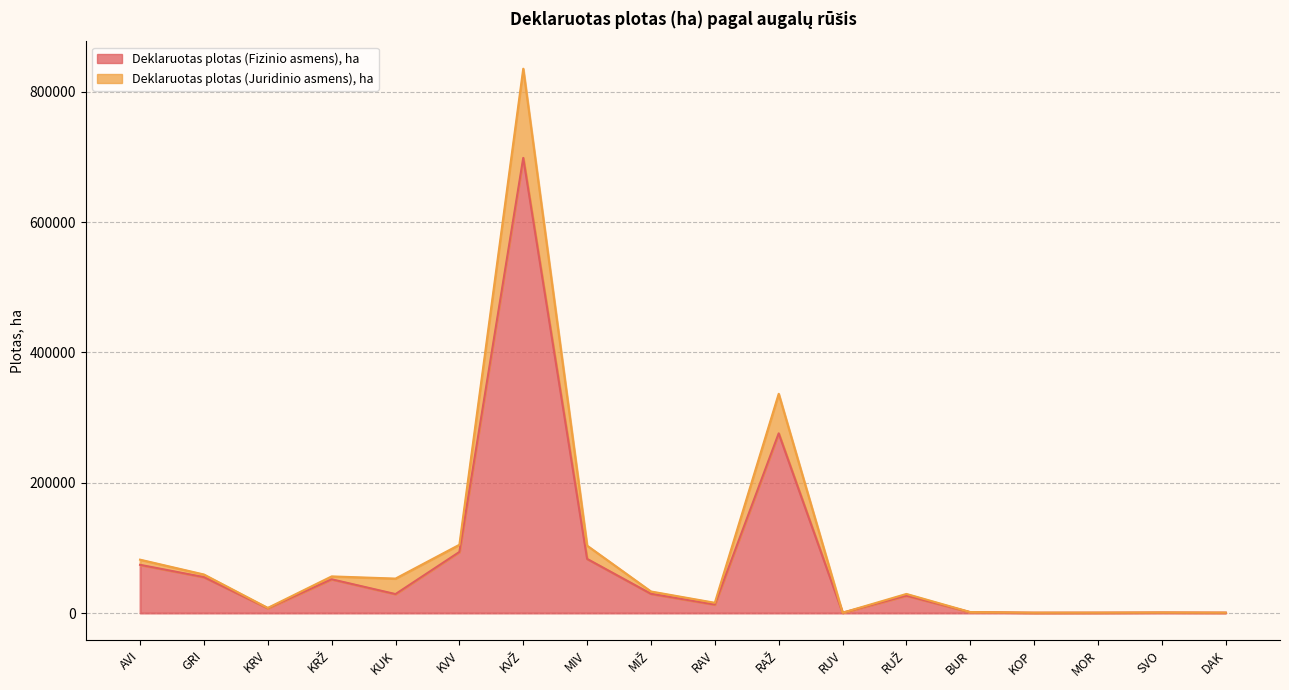

True or false: Deklaruotas plotas (Fizinio asmens), ha has more than 2 interior local peaks.

True